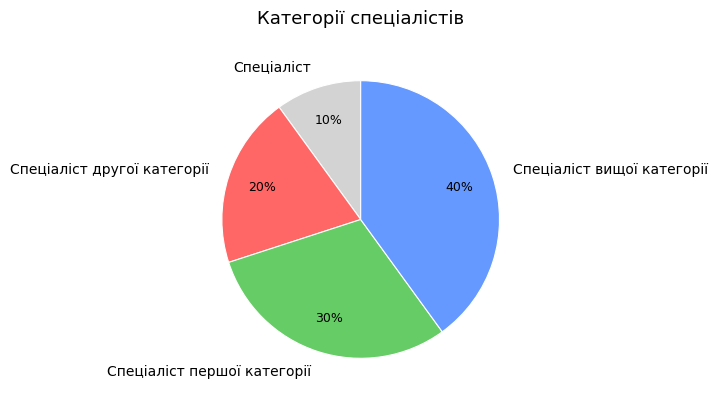

To the nearest percent, what is the average slice percentage?

25%